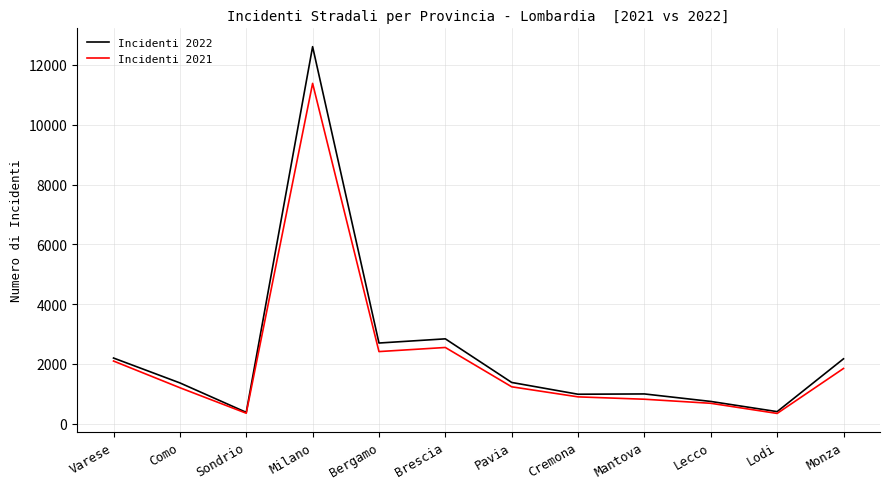

List the series in order of their peak value, highest first.

Incidenti 2022, Incidenti 2021